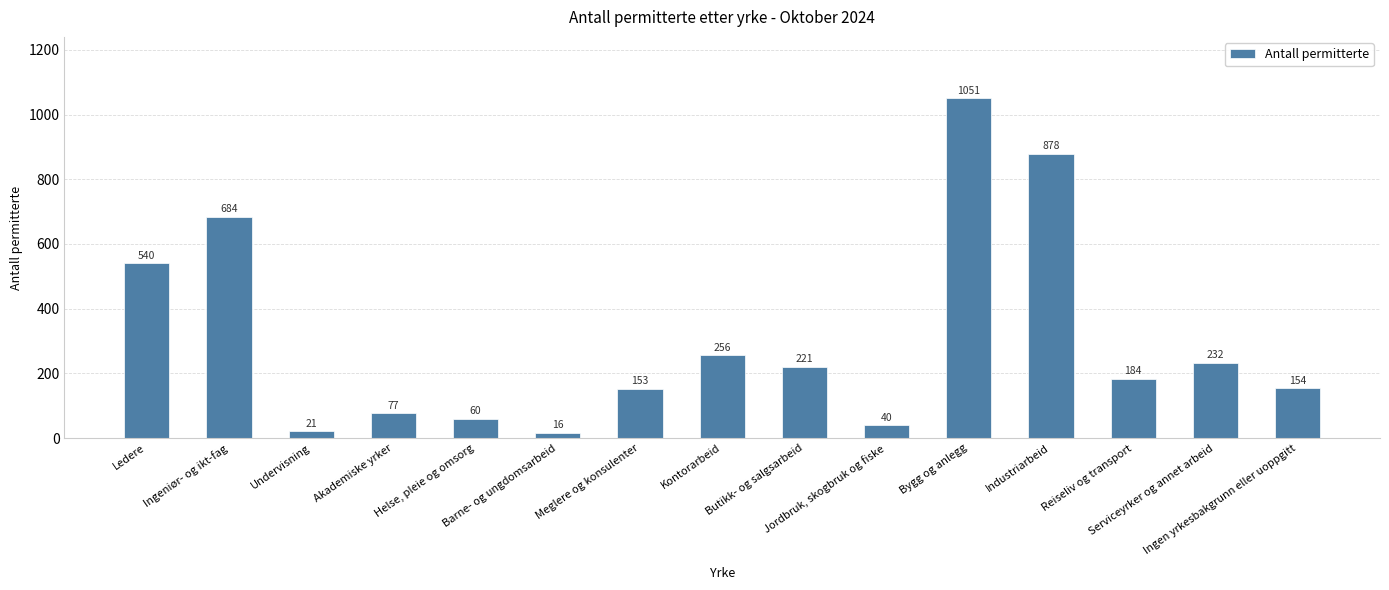

What is the difference between the second highest and second lowest values?

857